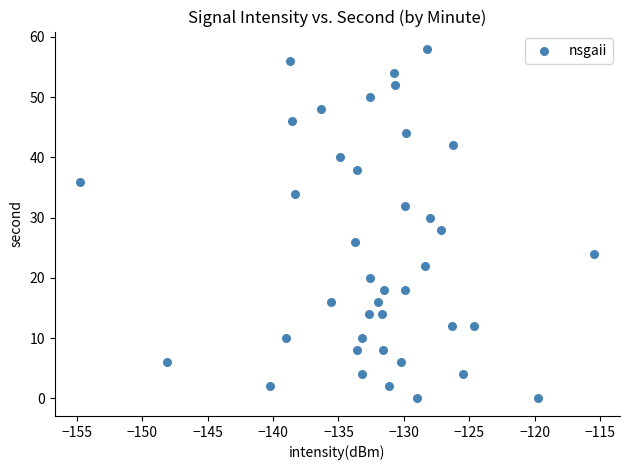

What is the range of Y values (max minus min)?

58